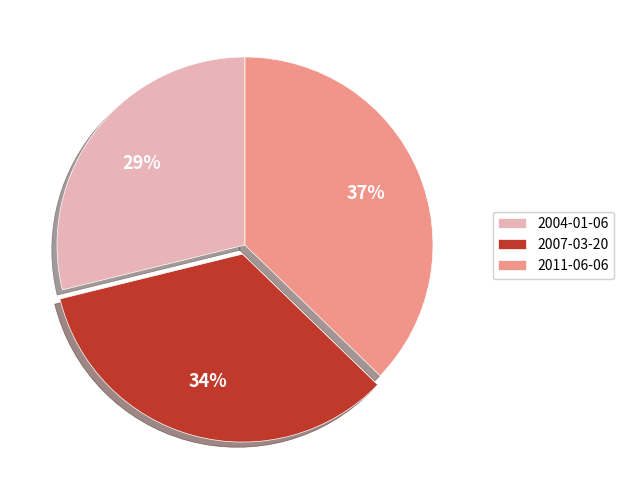

To the nearest percent, what is the difference between the 2007-03-20 and 2011-06-06 slice percentages?

3%